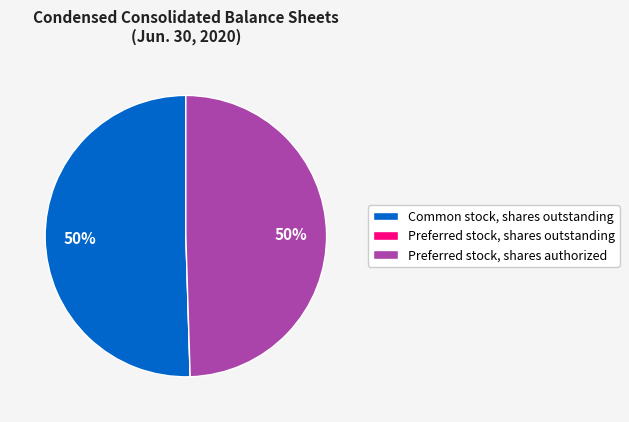

True or false: Common stock, shares outstanding accounts for 59% of the total.

False